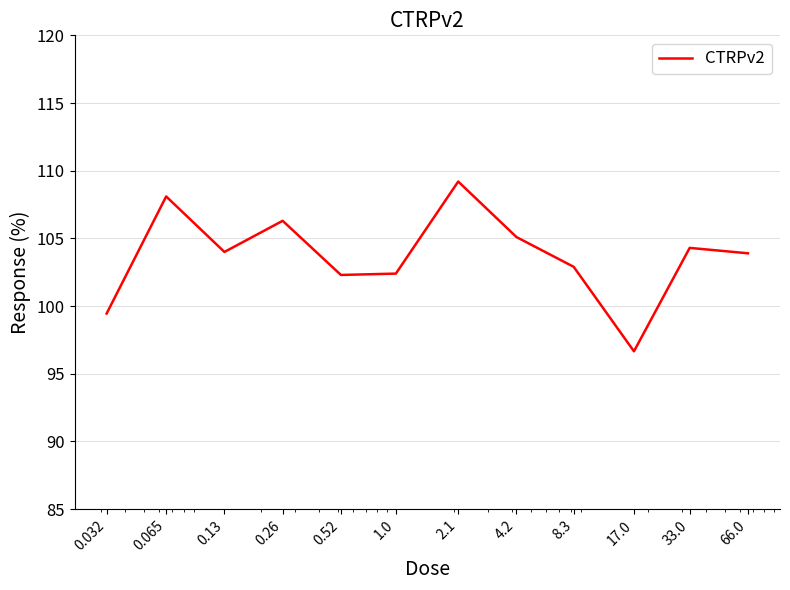

What is the greatest value displayed?

109.2